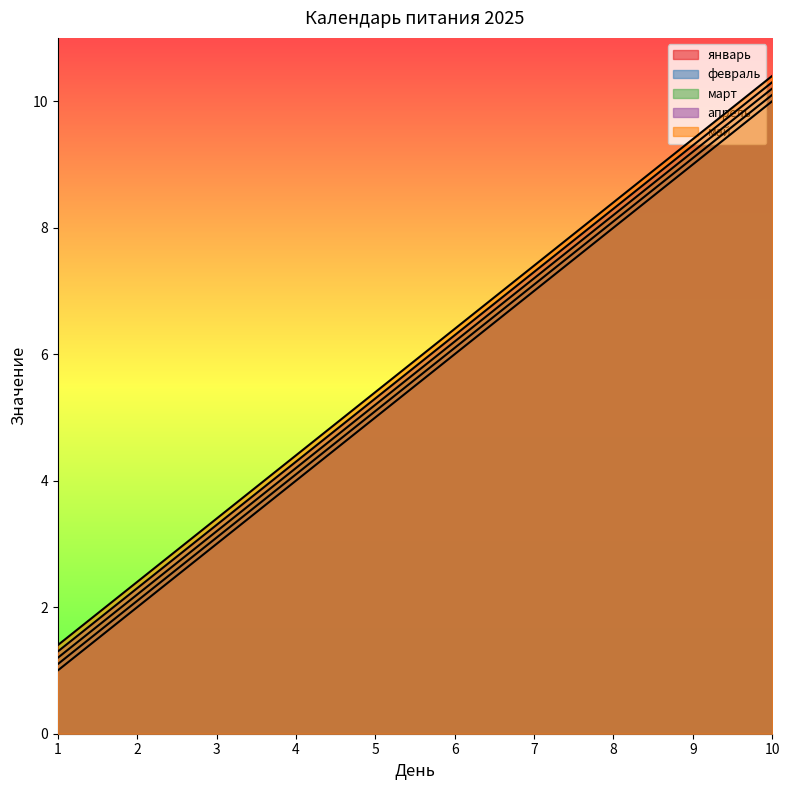

True or false: май and январь intersect in this chart.

False